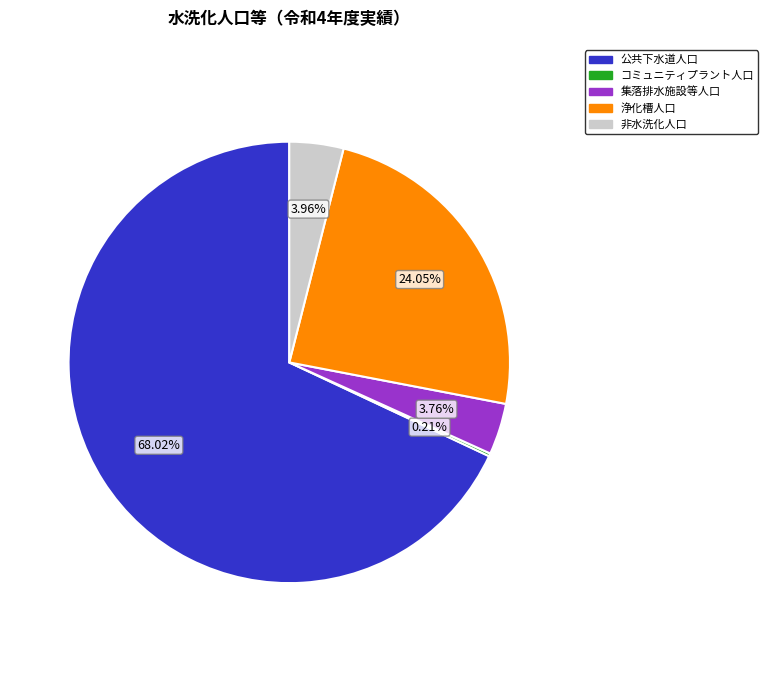

Does 浄化槽人口 represent more than half of the total?

No